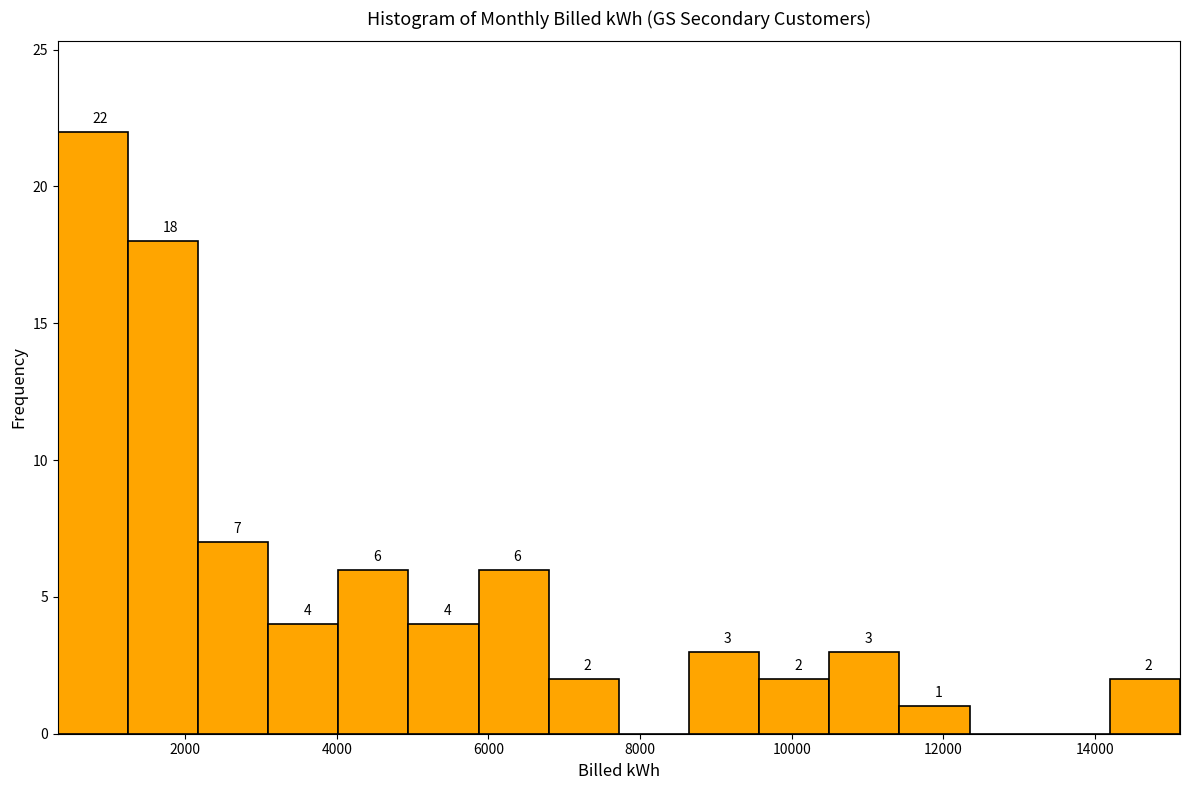

Over which range of the x-axis is the bar tallest?

400 to 1200